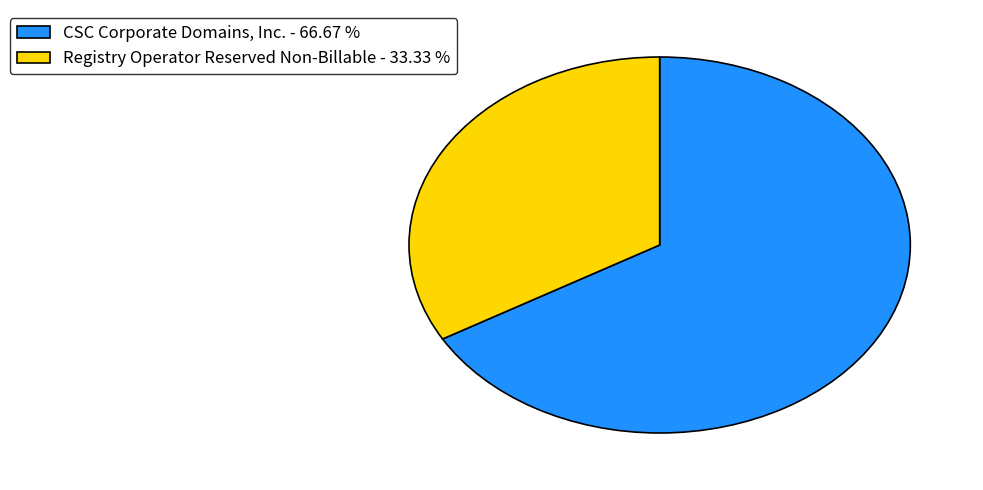

Which slice represents more than half of the pie?

CSC Corporate Domains, Inc. - 66.67 %